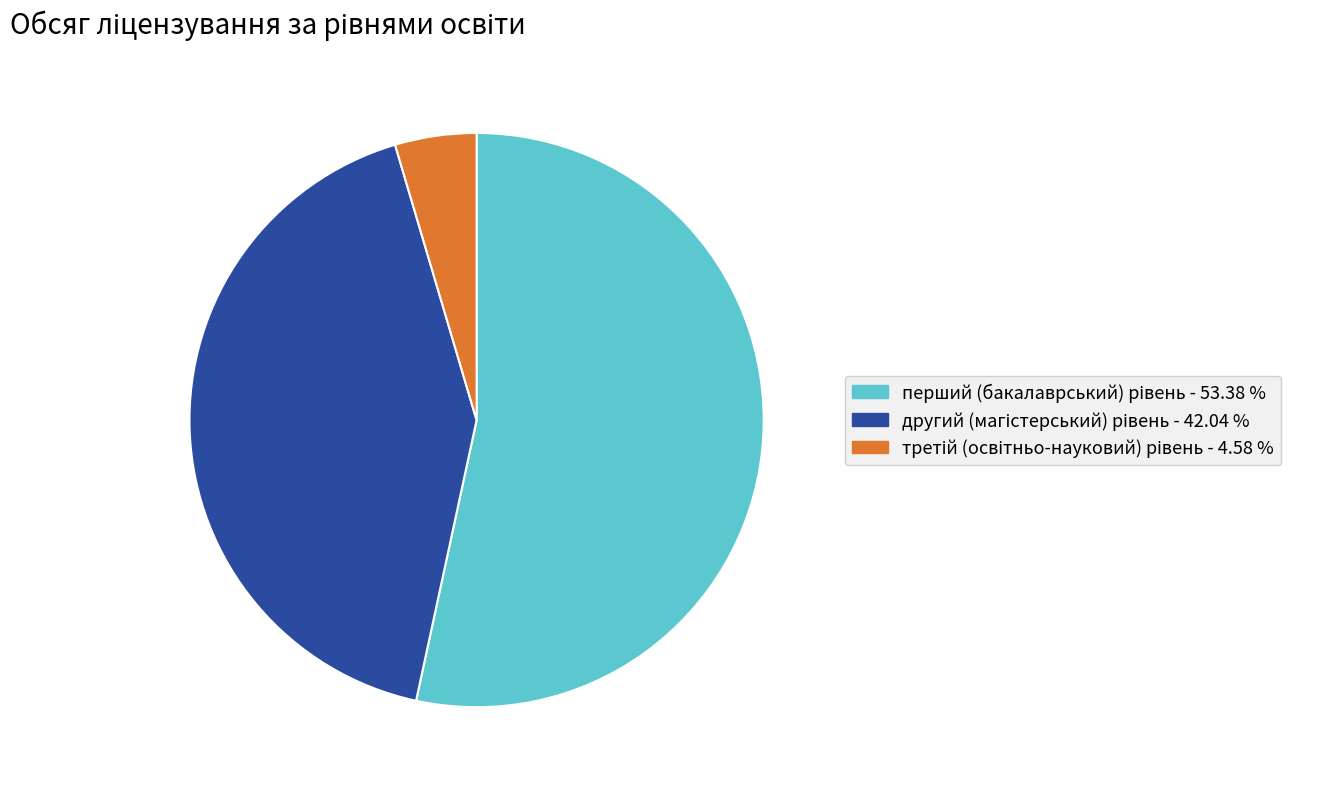

How many slices are in this pie chart?

3